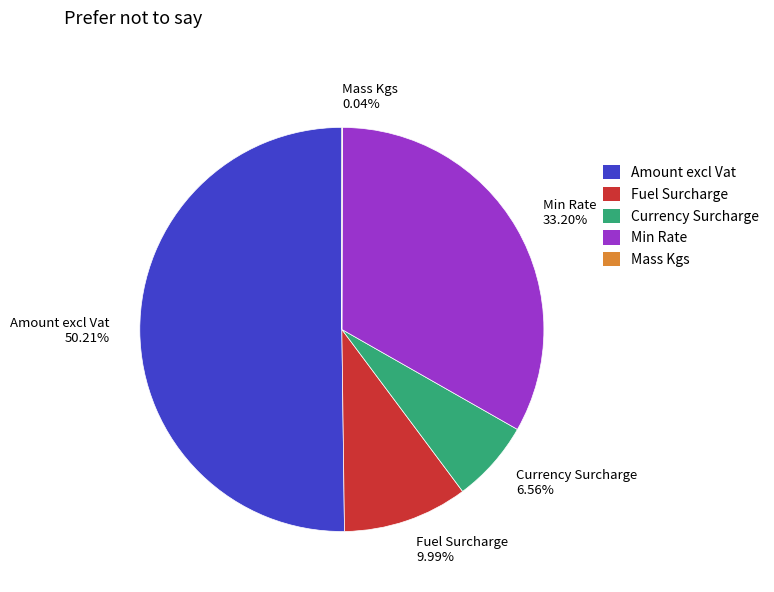

What is the largest slice in the pie chart?

Amount excl Vat